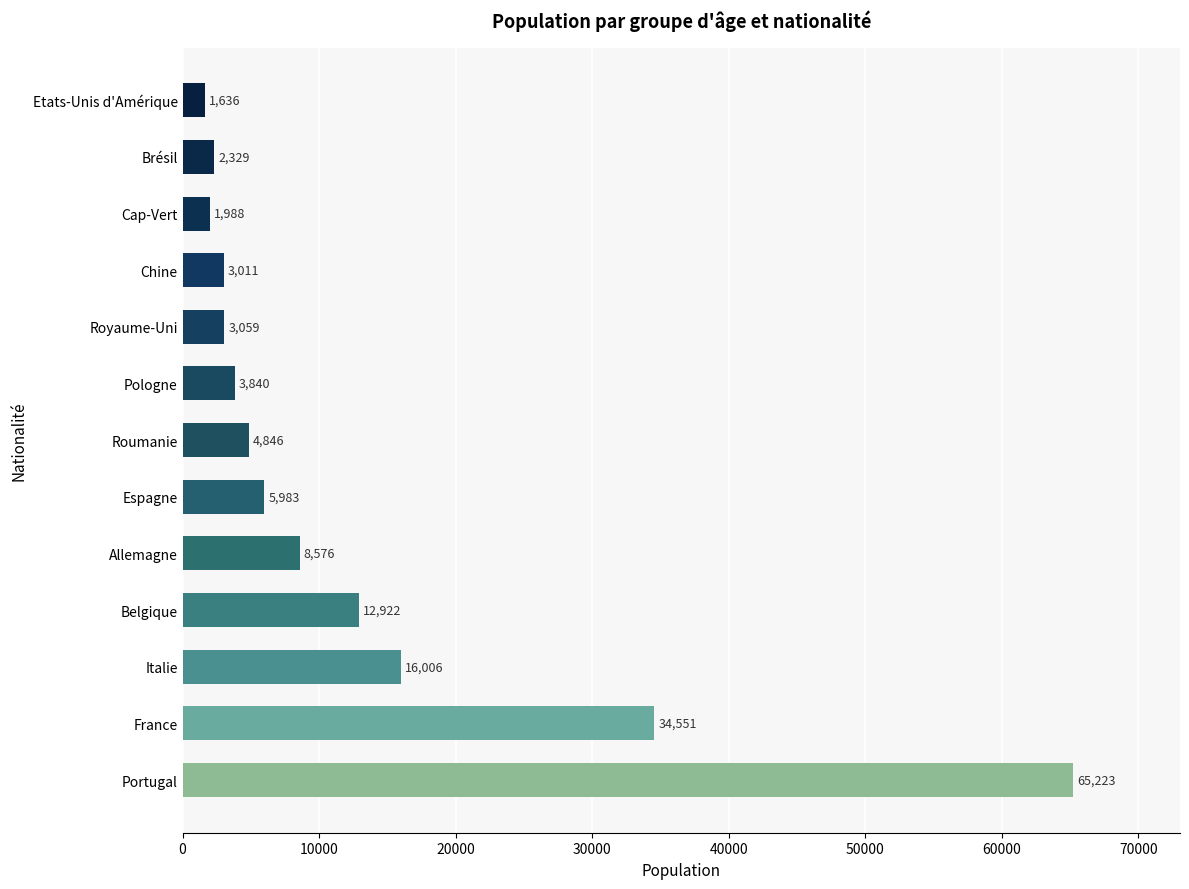

How many values are below 4846?

6